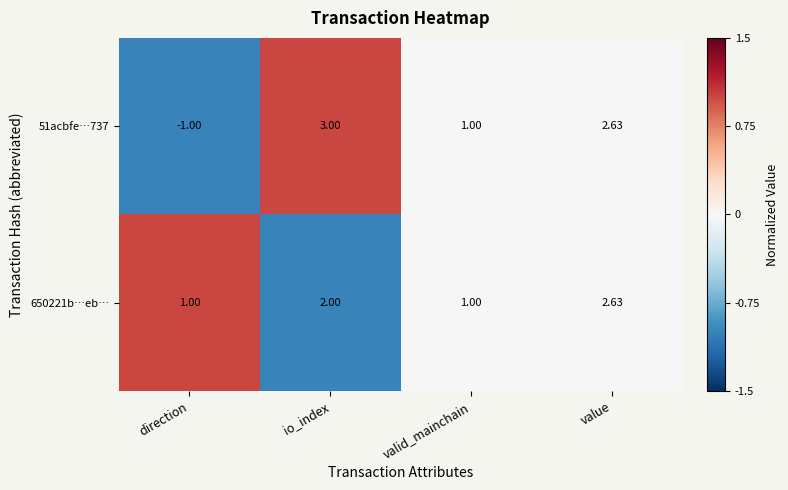

What is the maximum value shown in the chart?

3.0